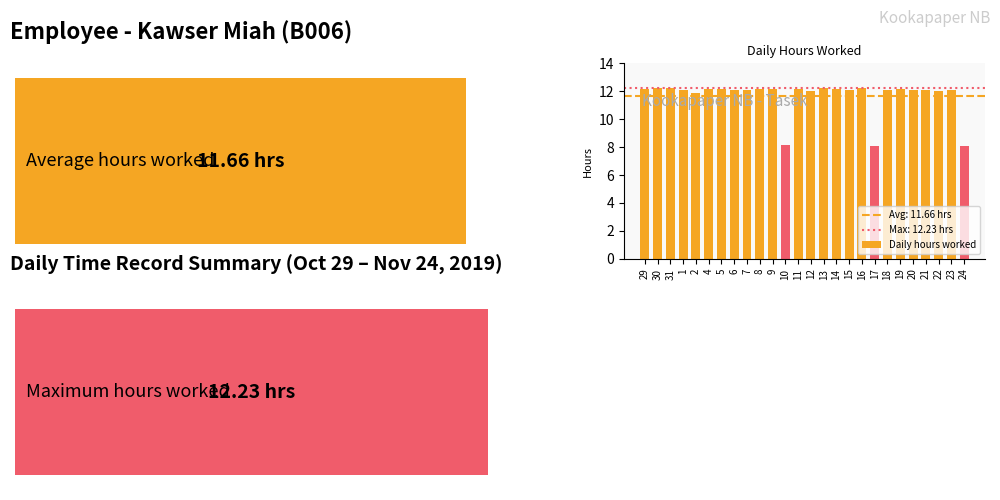

What is the ratio of the value at 6 to the value at 20?

1.0